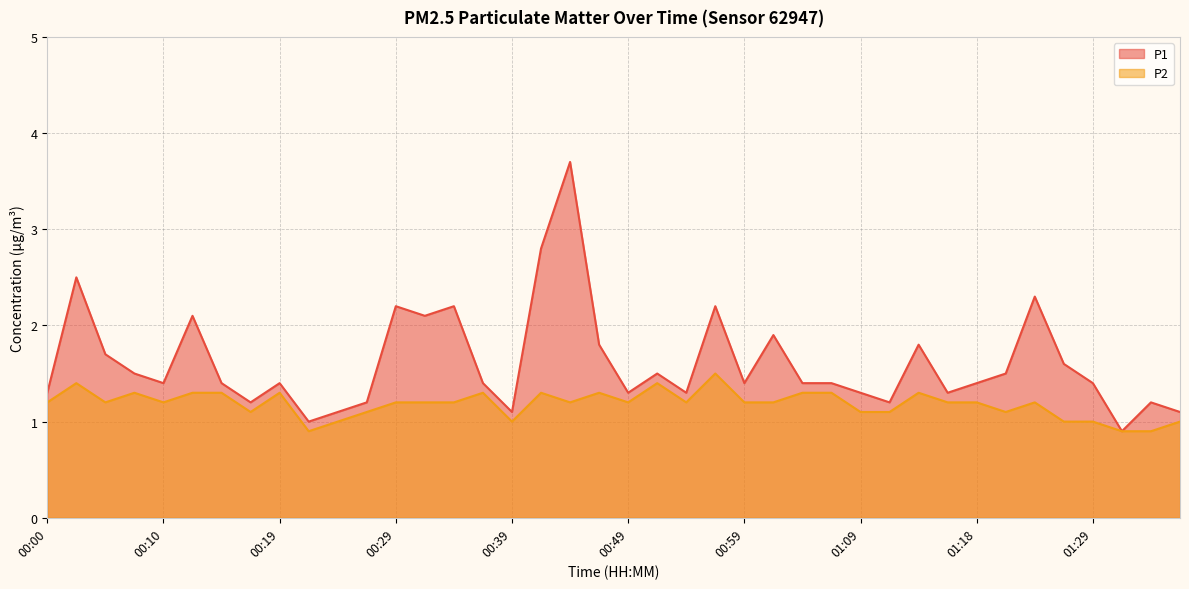

How many interior local peaks does the P1 series have?

12